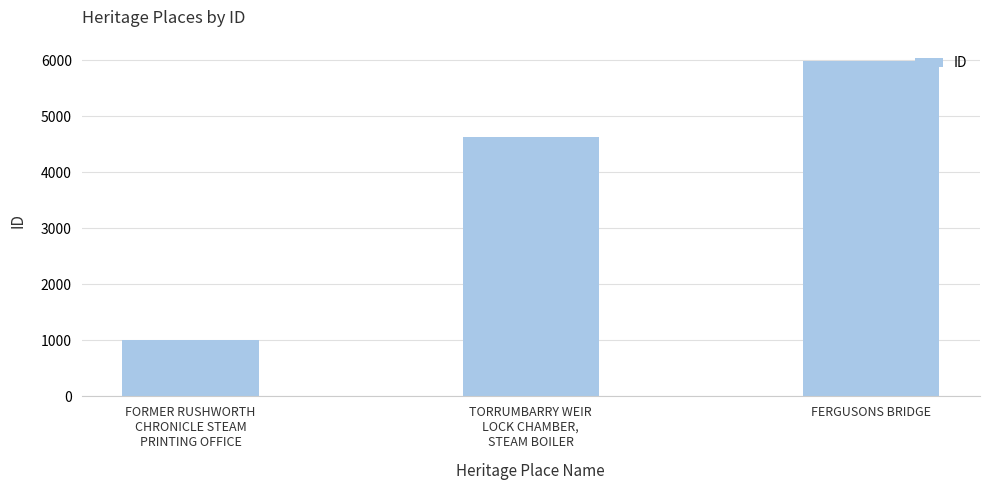

At which category does the chart reach its peak across all series?

FERGUSONS BRIDGE